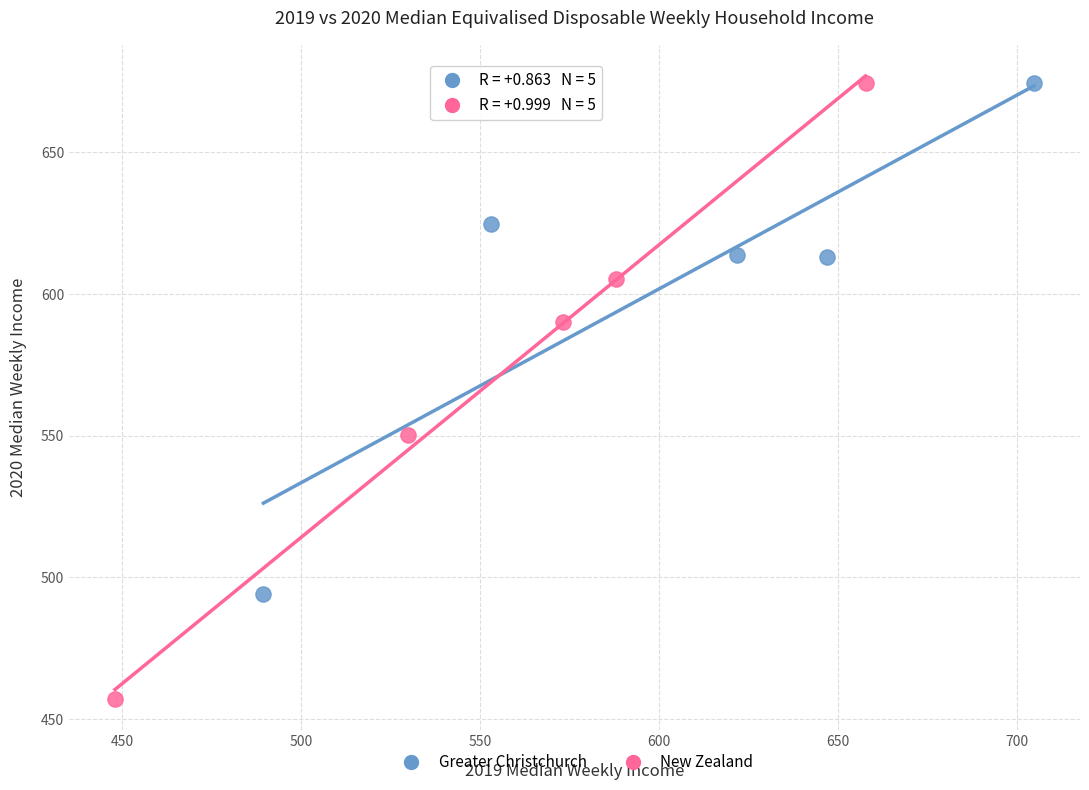

Which series has the largest Y range (max minus min)?

New Zealand